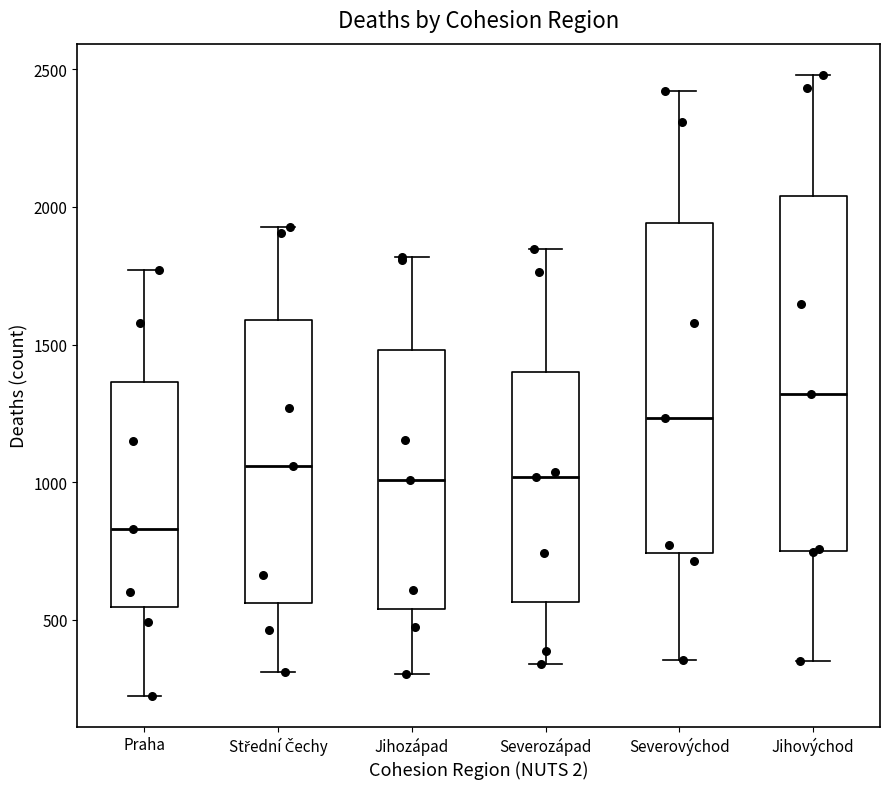

Reading left to right, transcribe this box plot: for each box, give where its median line is, the range the box spans, and where its two whiskers end, as read against the y-axis. The values are not printed on the chart, so give them approximately, as read against the axis.

Praha: median 850, box 550 to 1350, whiskers 250 to 1750
Střední Čechy: median 1050, box 550 to 1600, whiskers 300 to 1950
Jihozápad: median 1000, box 550 to 1500, whiskers 300 to 1800
Severozápad: median 1000, box 550 to 1400, whiskers 350 to 1850
Severovýchod: median 1250, box 750 to 1950, whiskers 350 to 2400
Jihovýchod: median 1300, box 750 to 2050, whiskers 350 to 2500